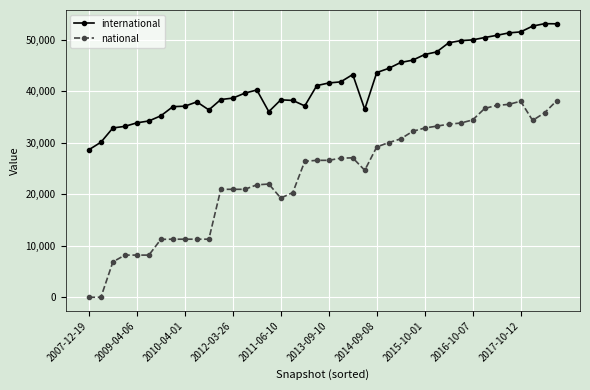

True or false: national and international cross at least once.

False